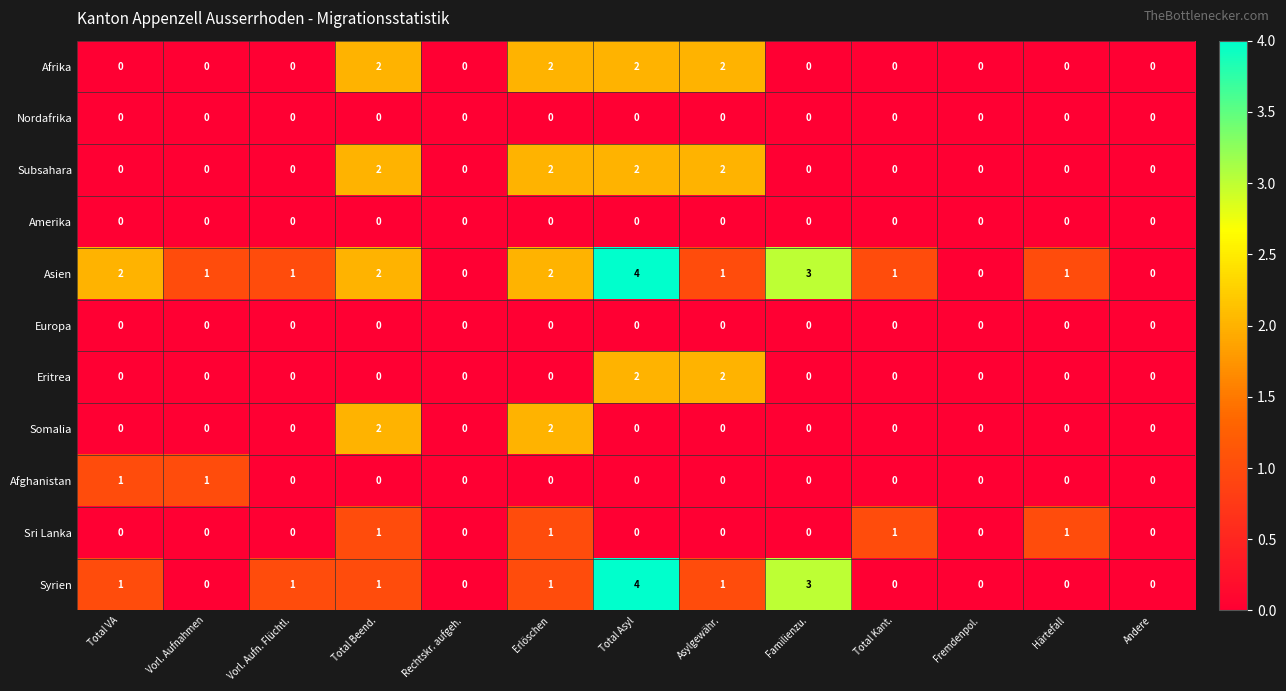

What is the difference between the highest and lowest values at Familienzu.?

3